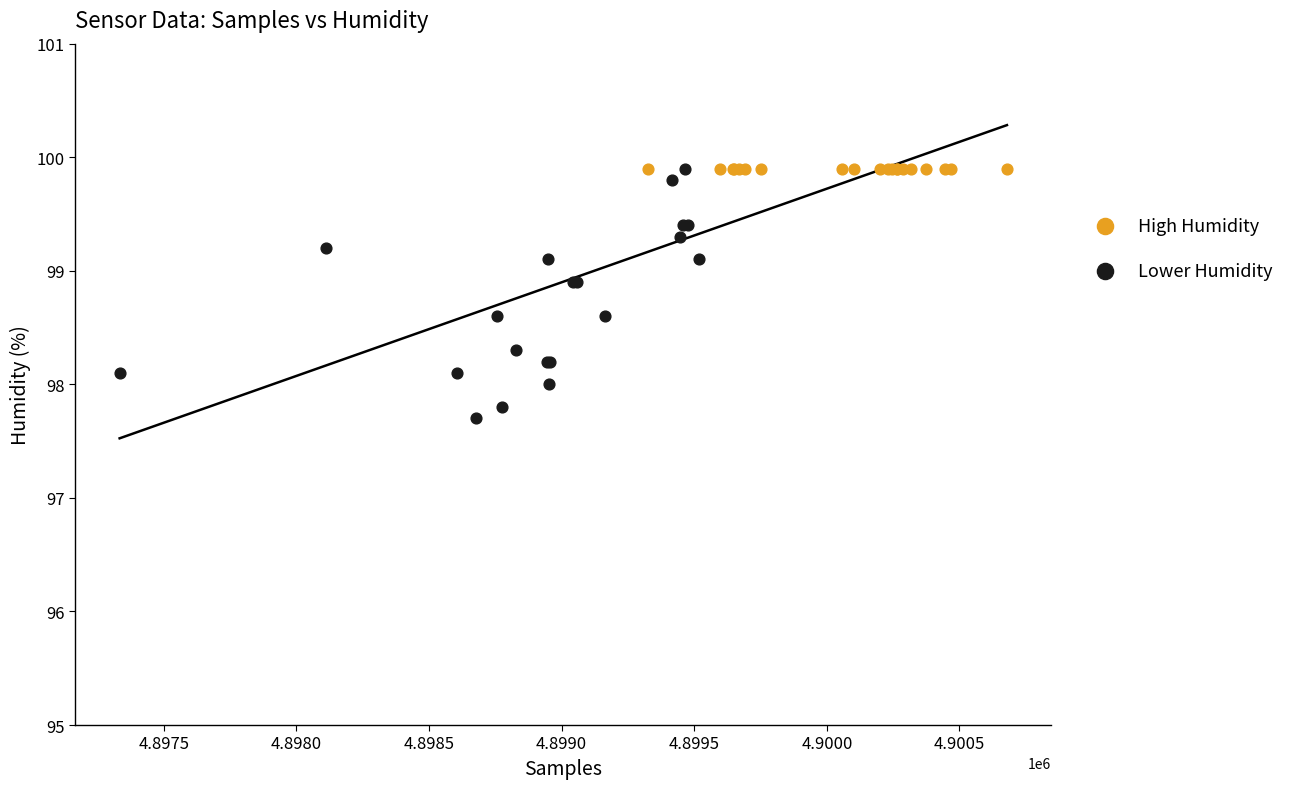

What are all the series names shown in the legend?

High Humidity, Lower Humidity